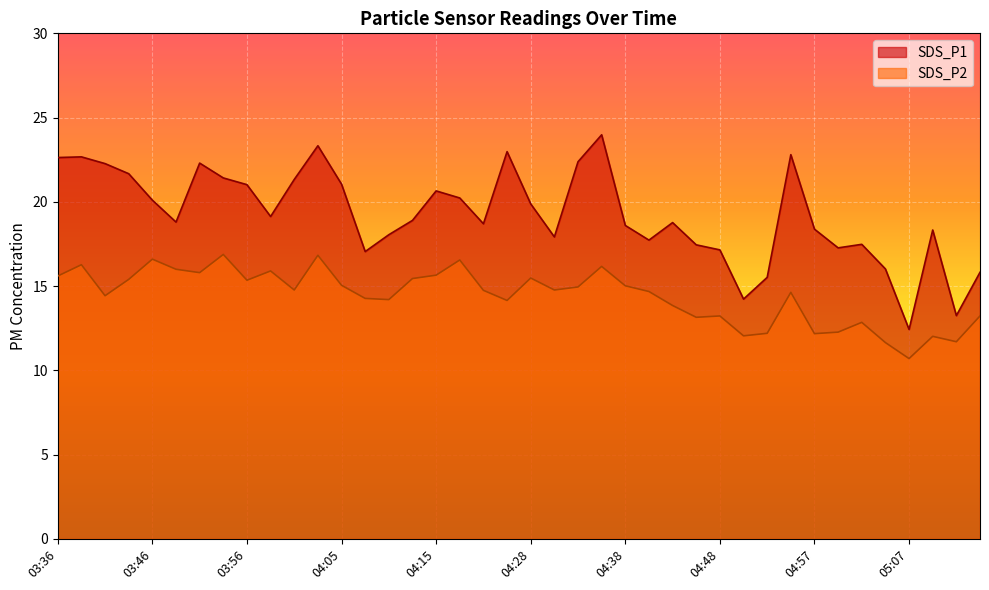

Rank the series at 04:53 from highest to lowest value.

SDS_P1, SDS_P2